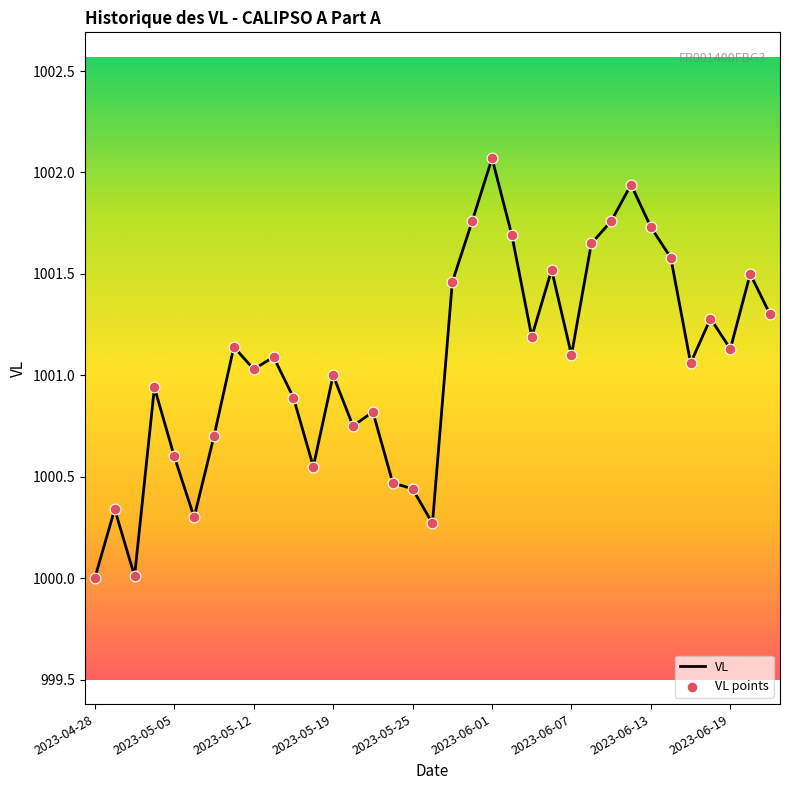

What is the smallest value displayed?

1000.0